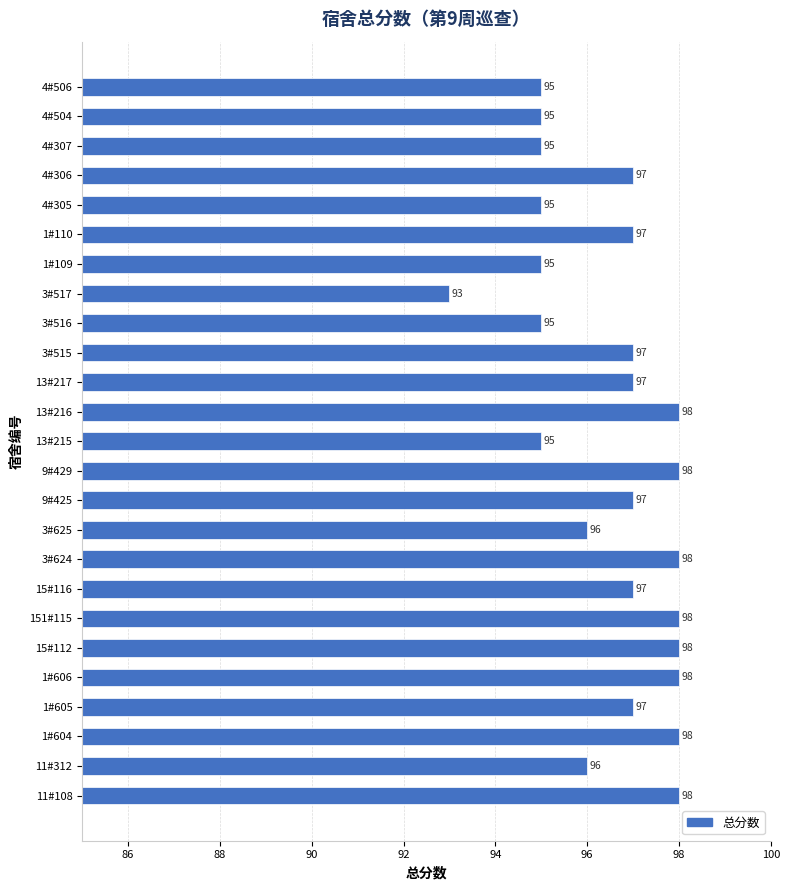

What is the average value?

97